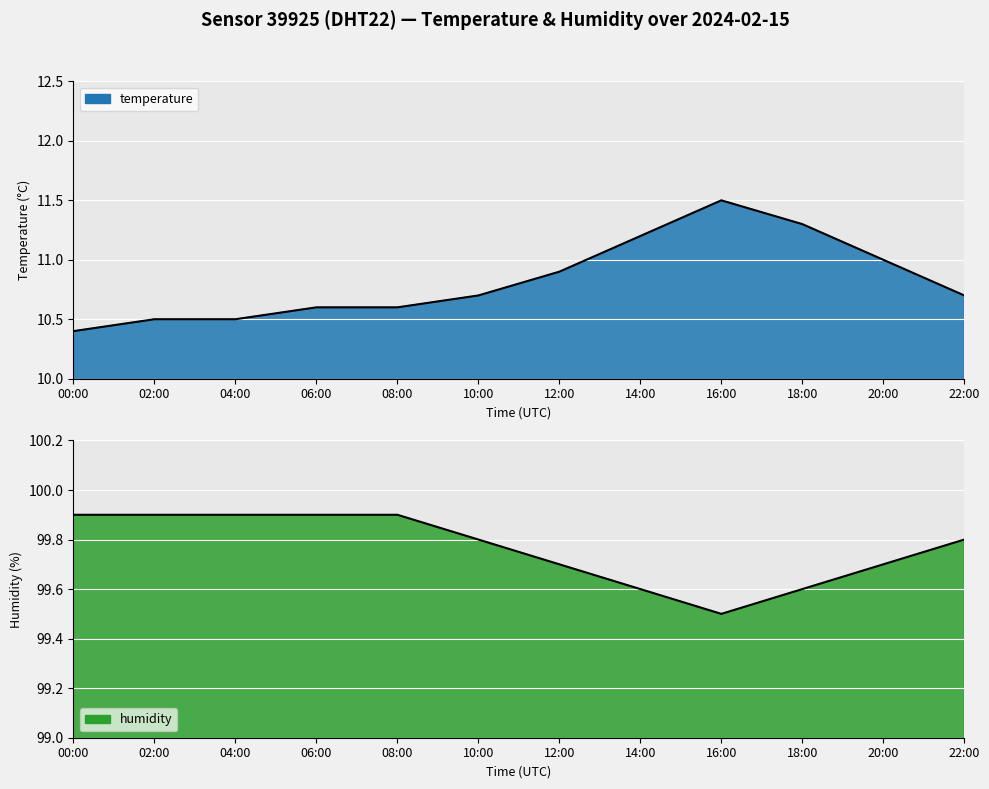

At 12:00, list the series in order from smallest to largest.

temperature, humidity